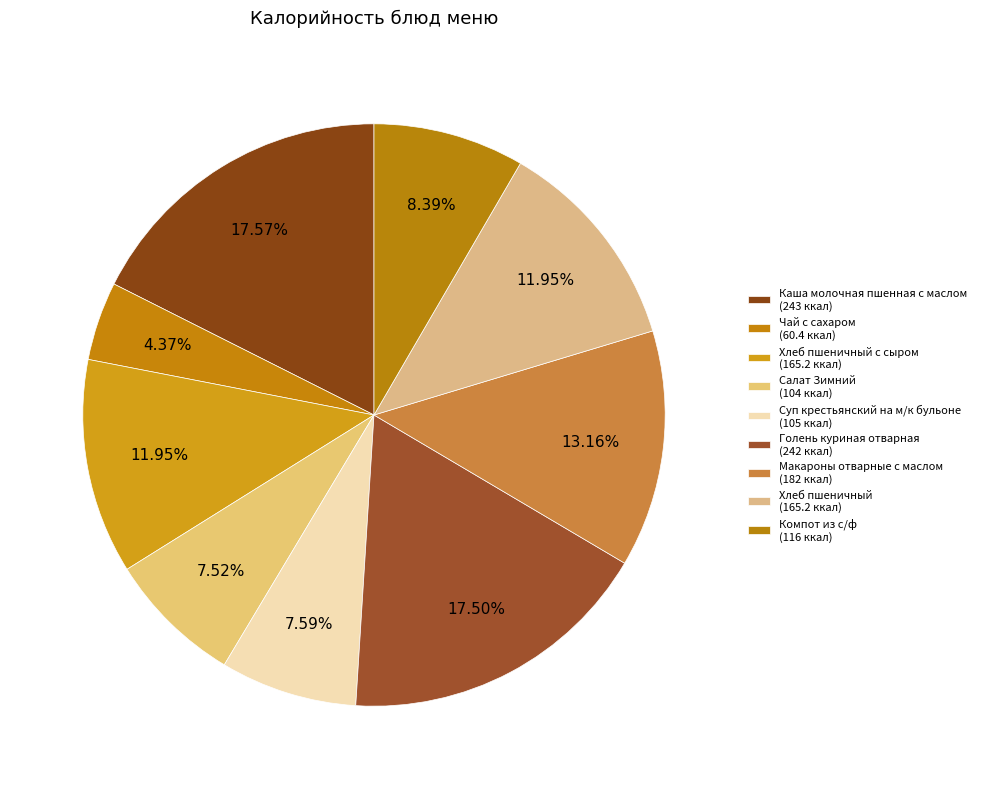

Count the number of slices in the pie.

9